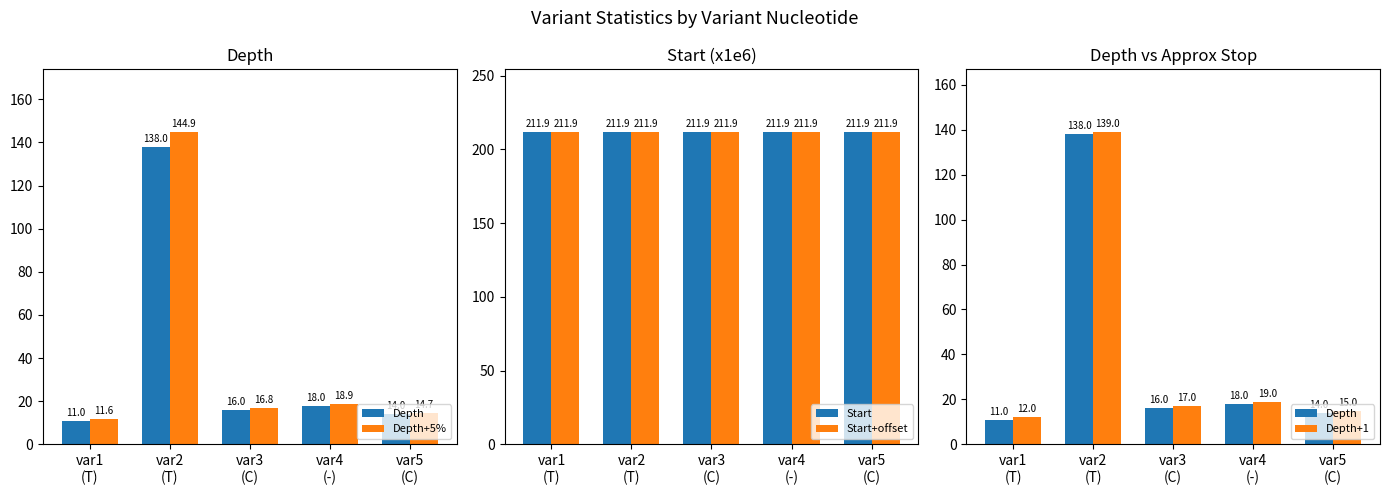

Are the bars grouped side by side (vs. stacked)?

Yes